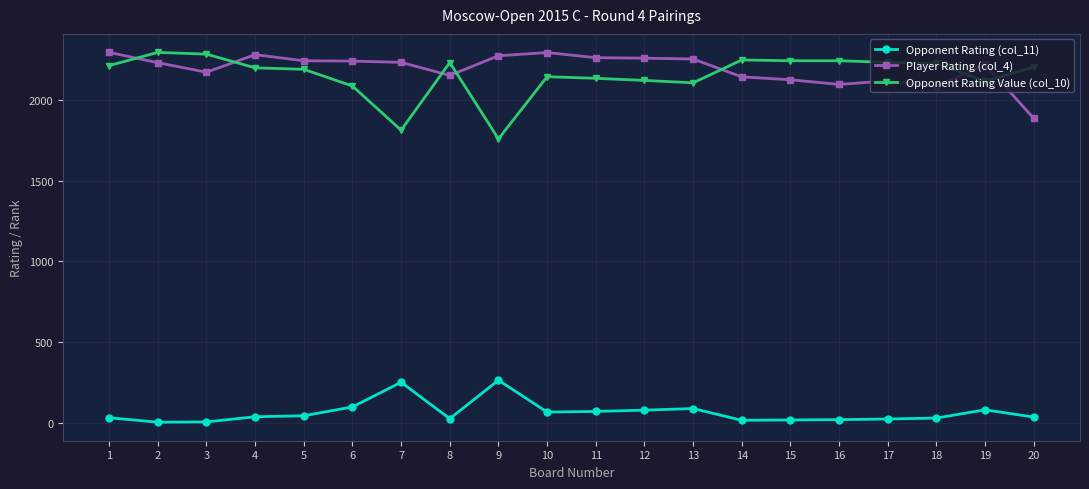

The value of Opponent Rating (col_11) at 10 is 65. True or false?

True